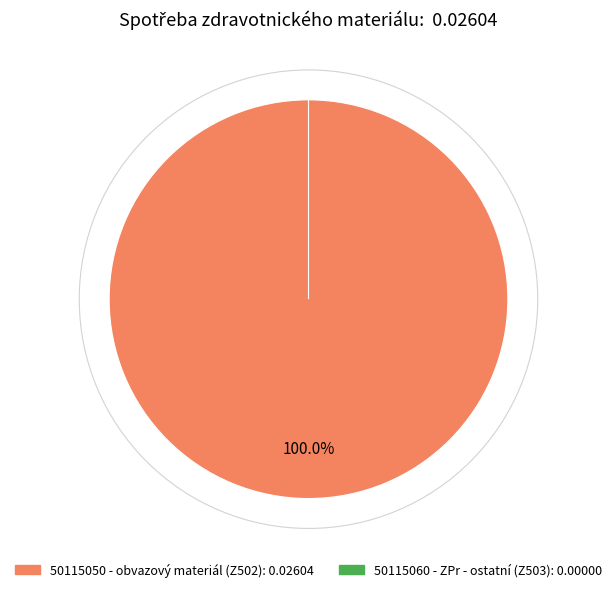

To the nearest percent, what is the average slice percentage?

50%